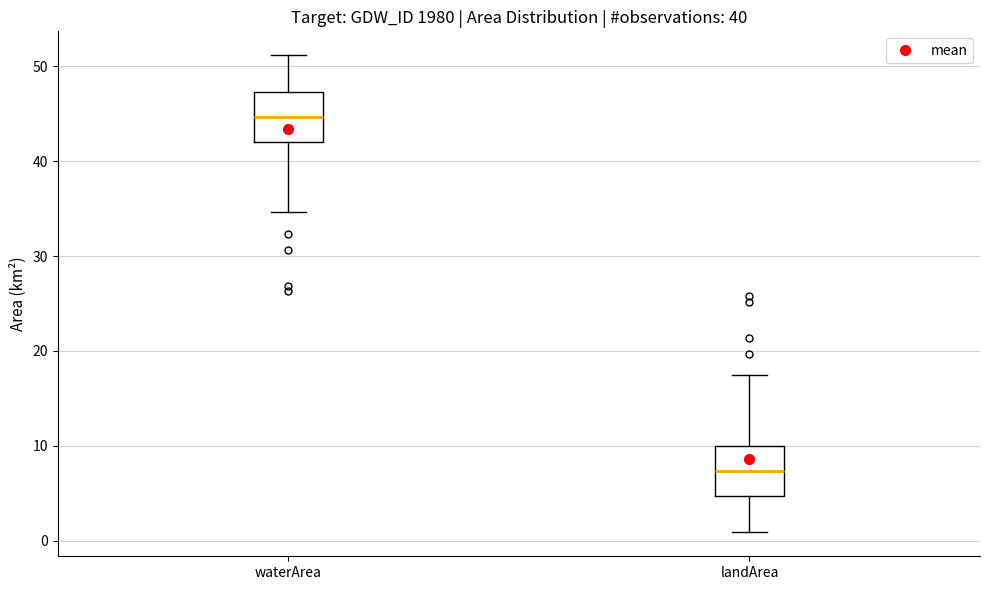

Where is the lower edge of the box for landArea on the y-axis? The values are not printed on the chart, so give them approximately, as read against the axis.

5